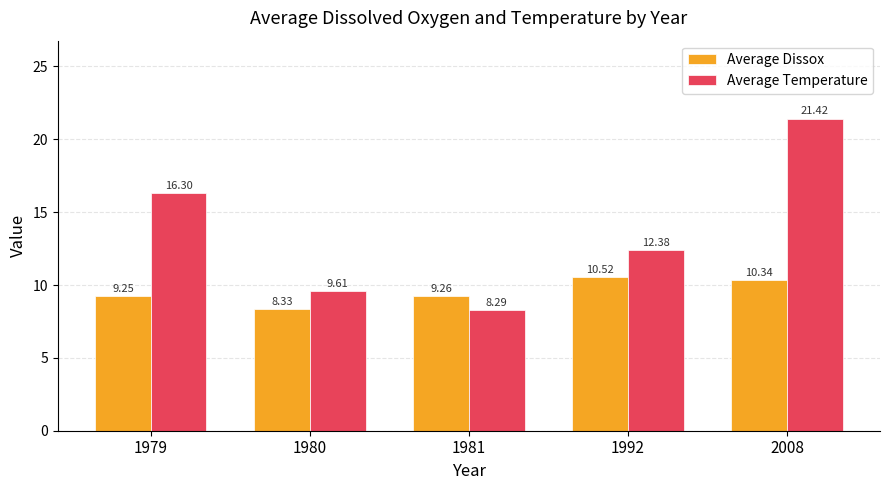

Which series has the largest range (max minus min)?

Average Temperature